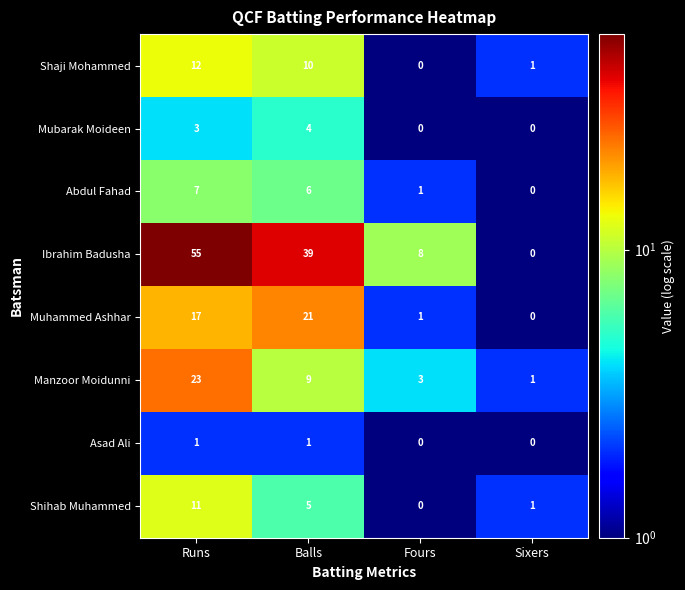

At which label is Muhammed Ashhar closest to 10?

Runs